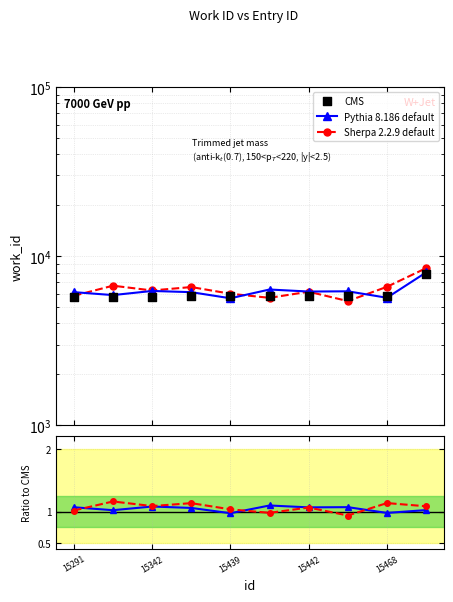

At which category is the sum across all series the highest?

9